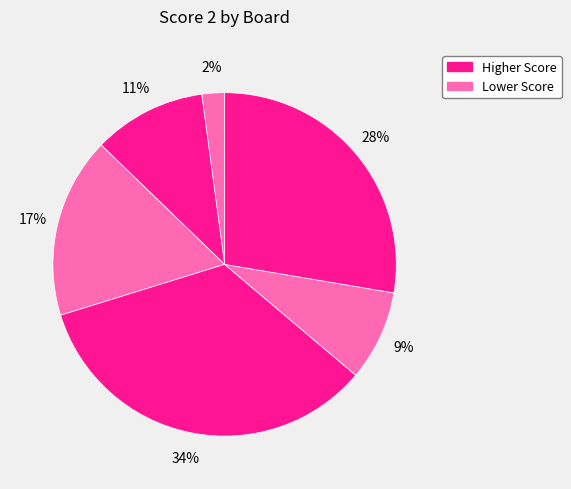

How many segments does this pie chart have?

6